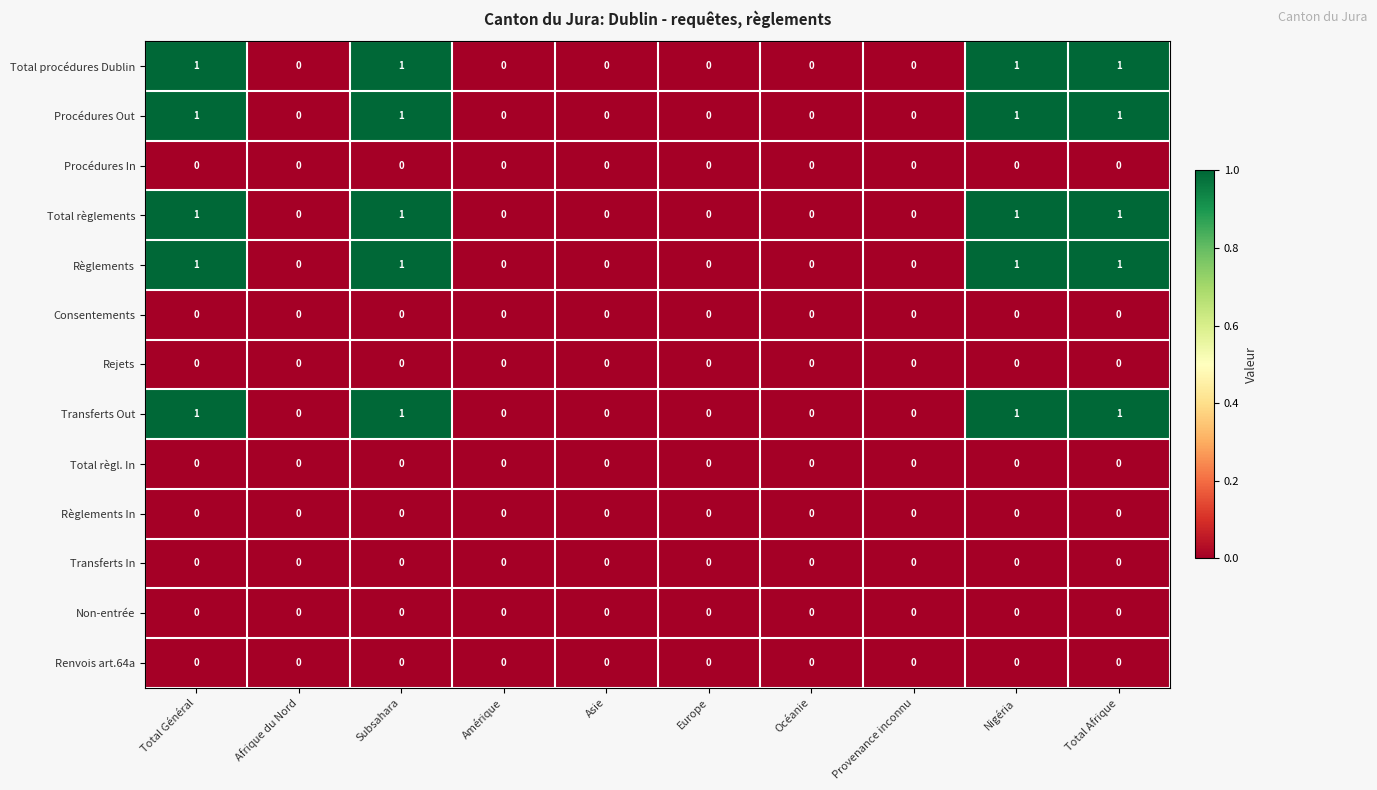

The value of Transferts Out at Nigéria is 0. True or false?

False